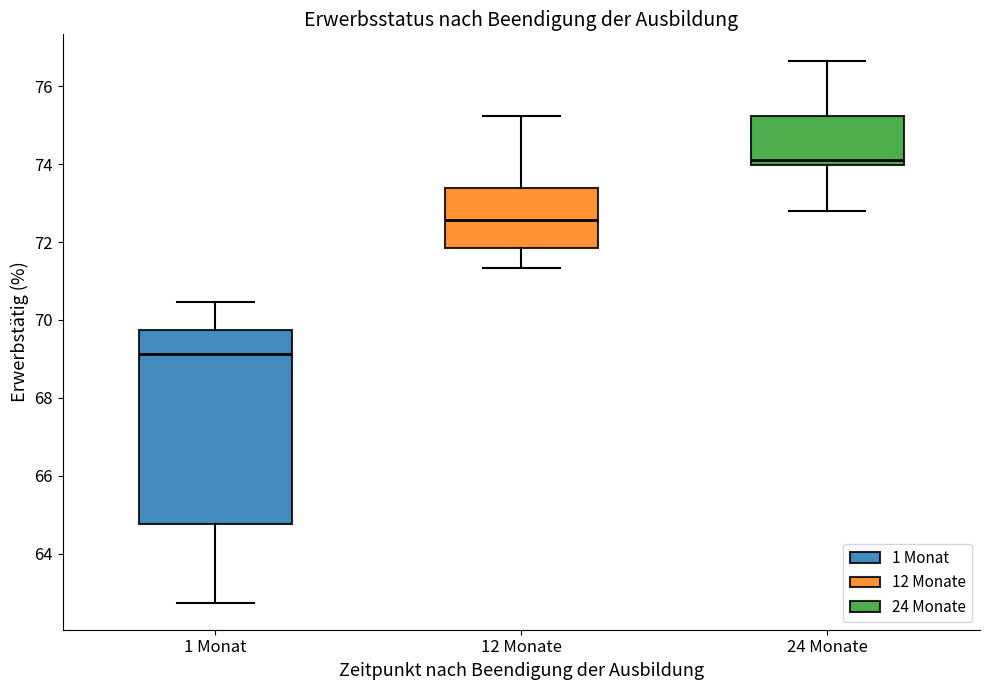

Where is the lower edge of the box for 1 Monat on the y-axis? The values are not printed on the chart, so give them approximately, as read against the axis.

64.8